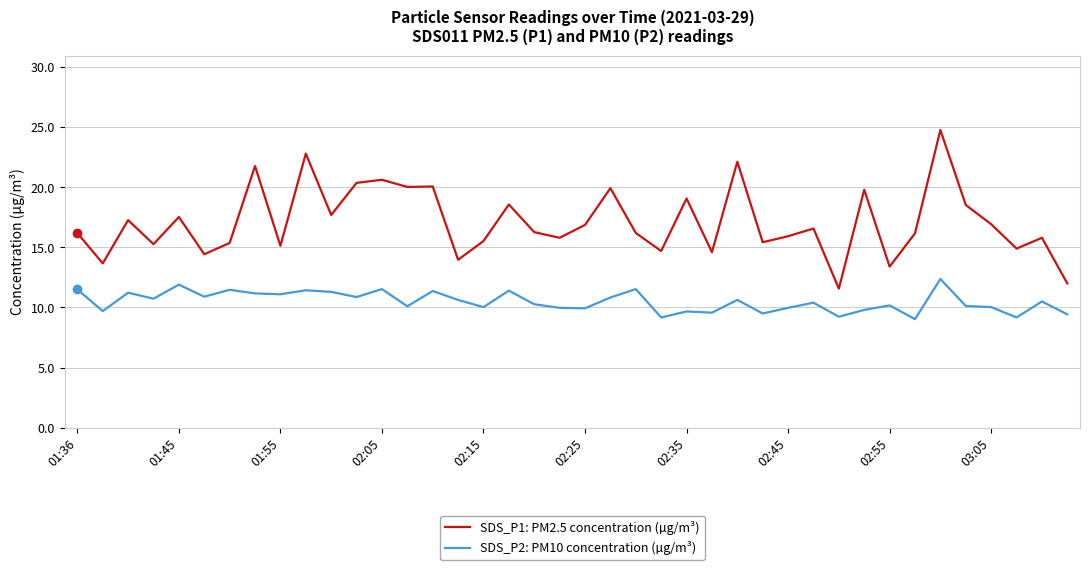

What is the highest value of the SDS_P2: PM10 concentration (µg/m³) series?

12.4